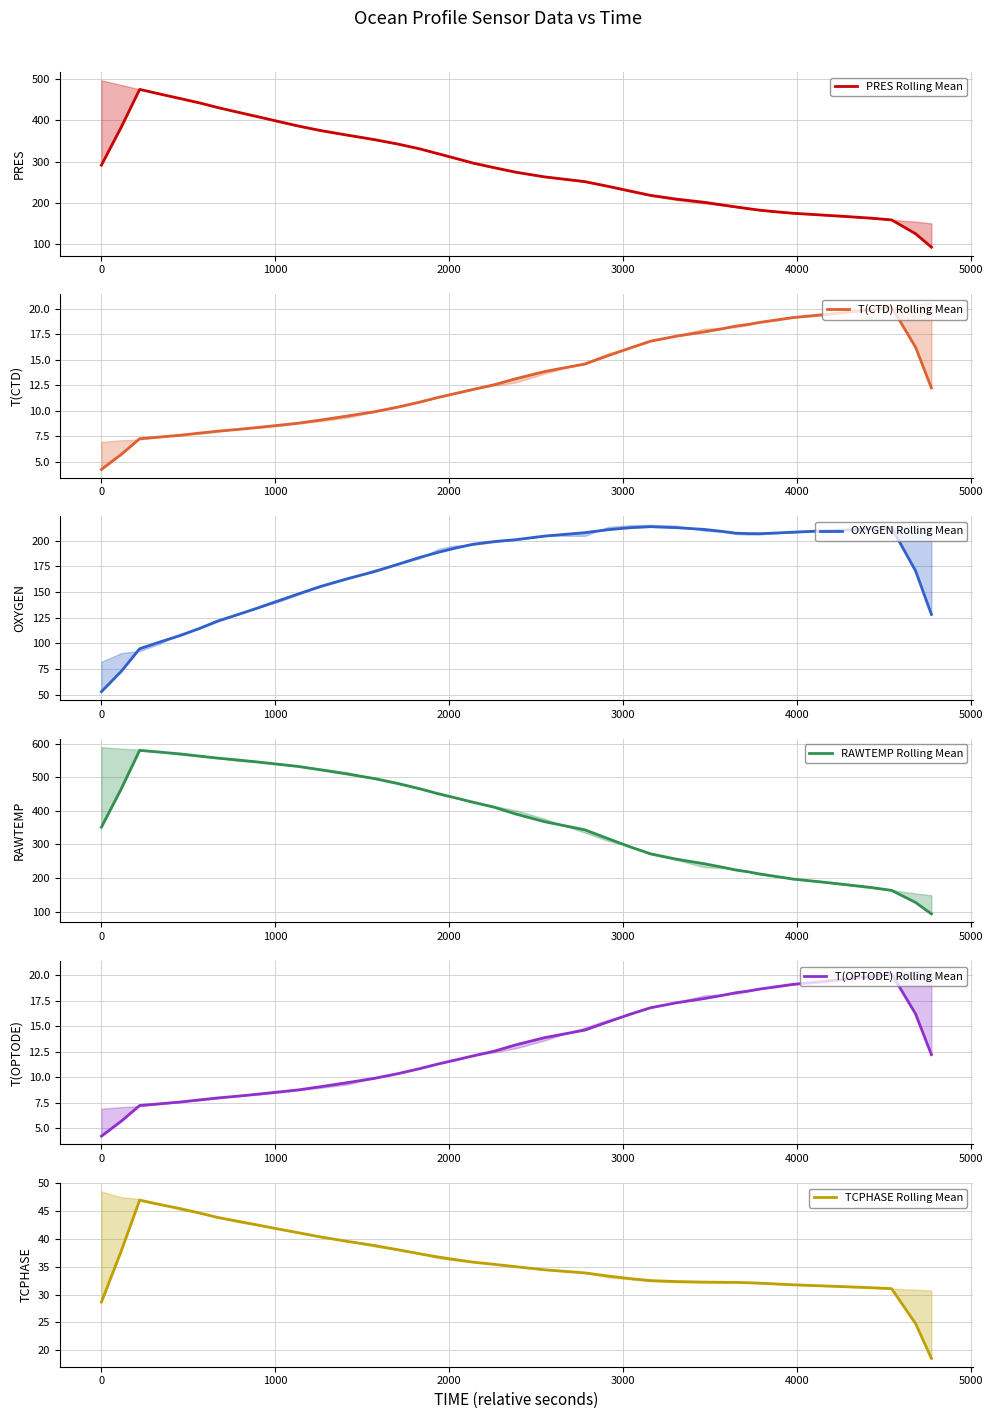

The T(OPTODE) Rolling Mean series shows 17.1 at 14. True or false?

False